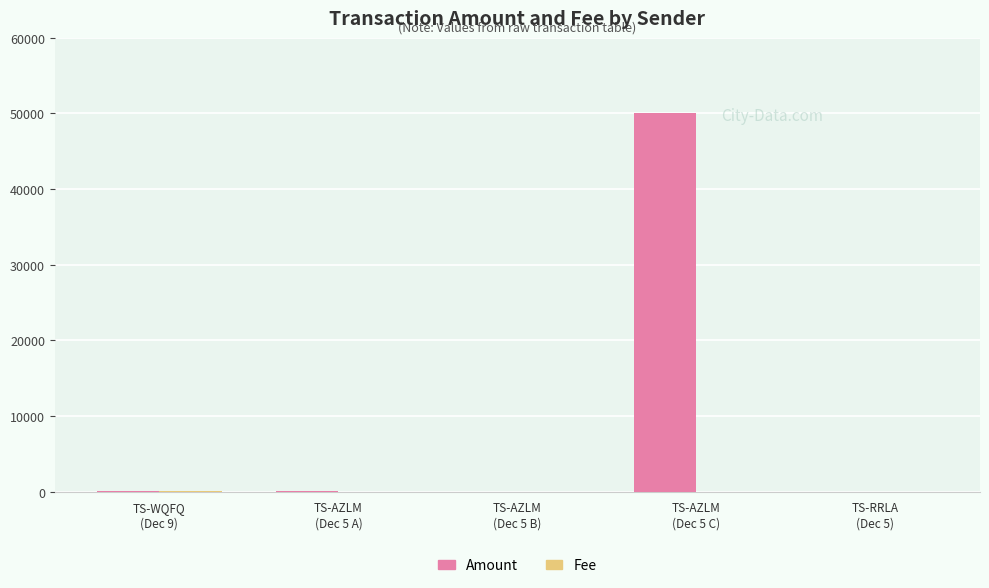

Are the bars horizontal?

No